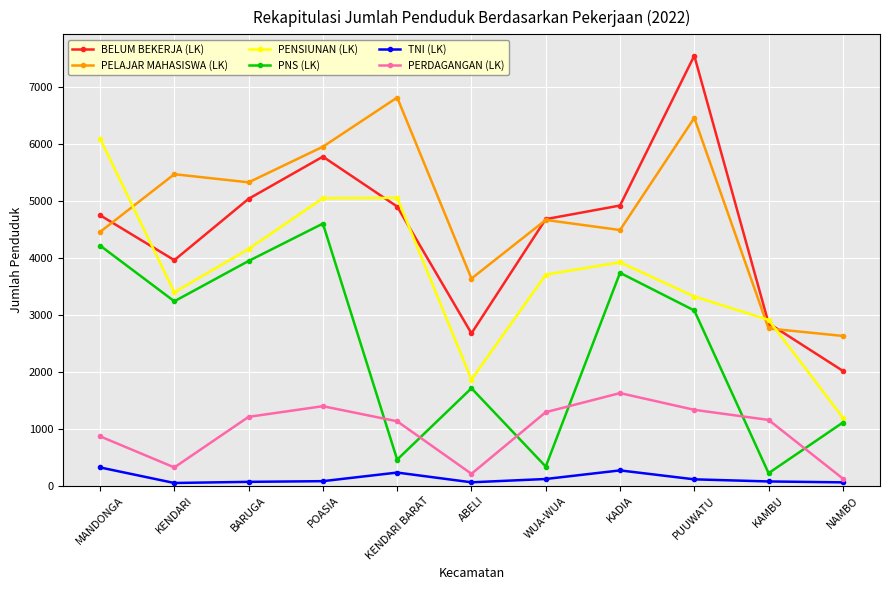

True or false: PERDAGANGAN (LK) has more than 2 points higher than both neighbors.

False